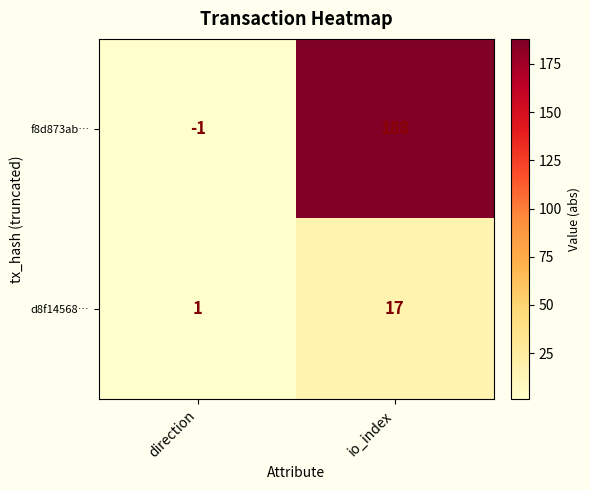

Which series changed the most between direction and io_index?

f8d873ab…